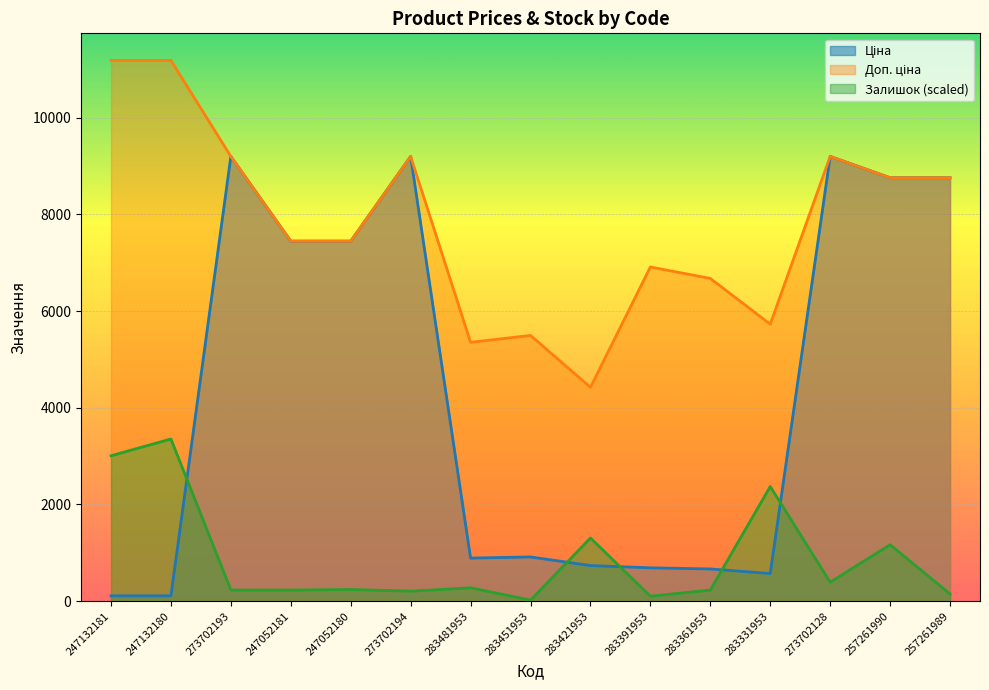

Reading left to right, list all the values displayed in this chart.

Ціна: 247132181=111.8	247132180=111.8	273702193=9196.3	247052181=7444.6	247052180=7444.6	273702194=9196.3	283481953=892.2	283451953=915.8	283421953=737.2	283391953=691.0	283361953=667.4	283331953=572.7	273702128=9196.3	257261990=8755.5	257261989=8755.5
Доп. ціна: 247132181=11182.0	247132180=11182.0	273702193=9196.3	247052181=7444.6	247052180=7444.6	273702194=9196.3	283481953=5353.1	283451953=5495.0	283421953=4423.0	283391953=6910.3	283361953=6673.6	283331953=5727.0	273702128=9196.3	257261990=8755.5	257261989=8755.5
Залишок: 247132181=3007.6	247132180=3354.6	273702193=231.4	247052181=231.4	247052180=242.9	273702194=208.2	283481953=277.6	283451953=23.1	283421953=1307.1	283391953=104.1	283361953=231.4	283331953=2371.4	273702128=393.3	257261990=1168.3	257261989=150.4